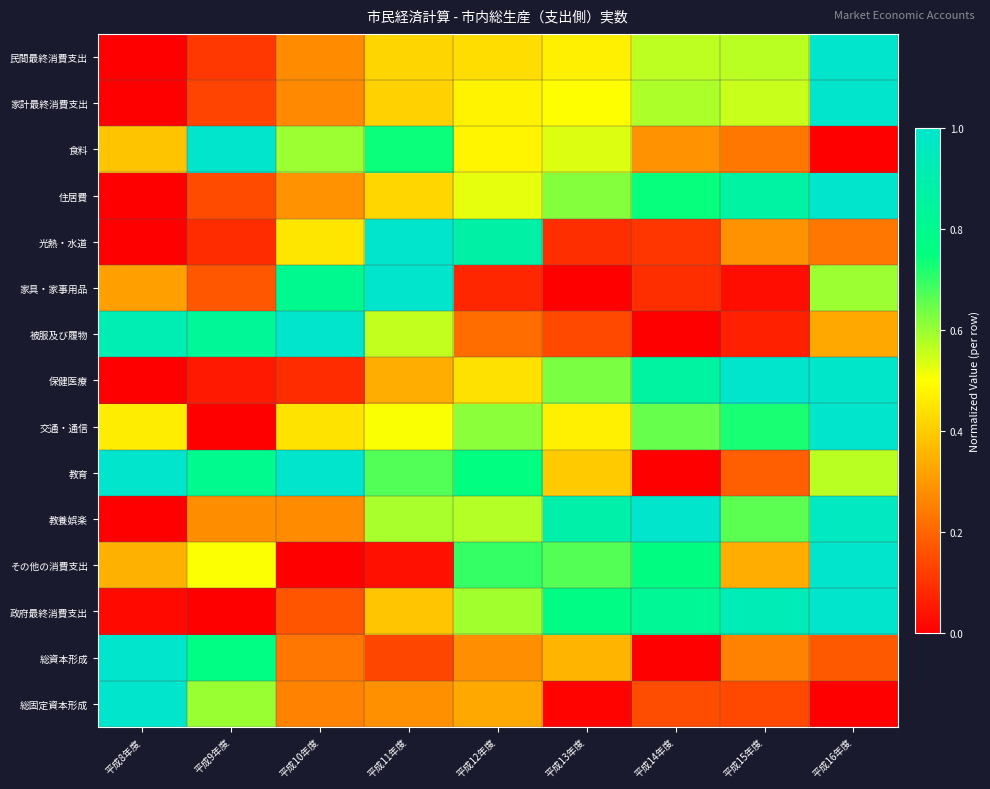

At which category is the sum across all series the highest?

平成16年度